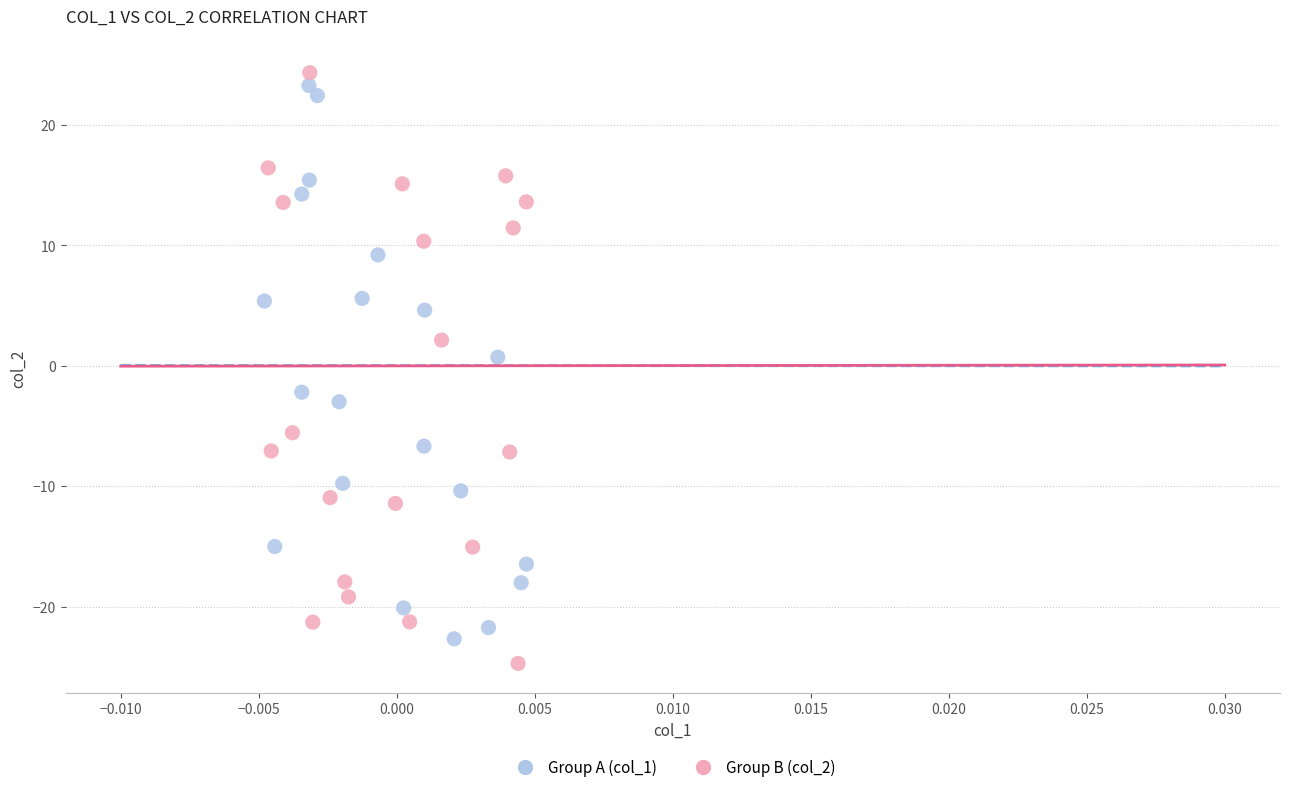

Which series contains the highest Y value?

Group B (col_2)